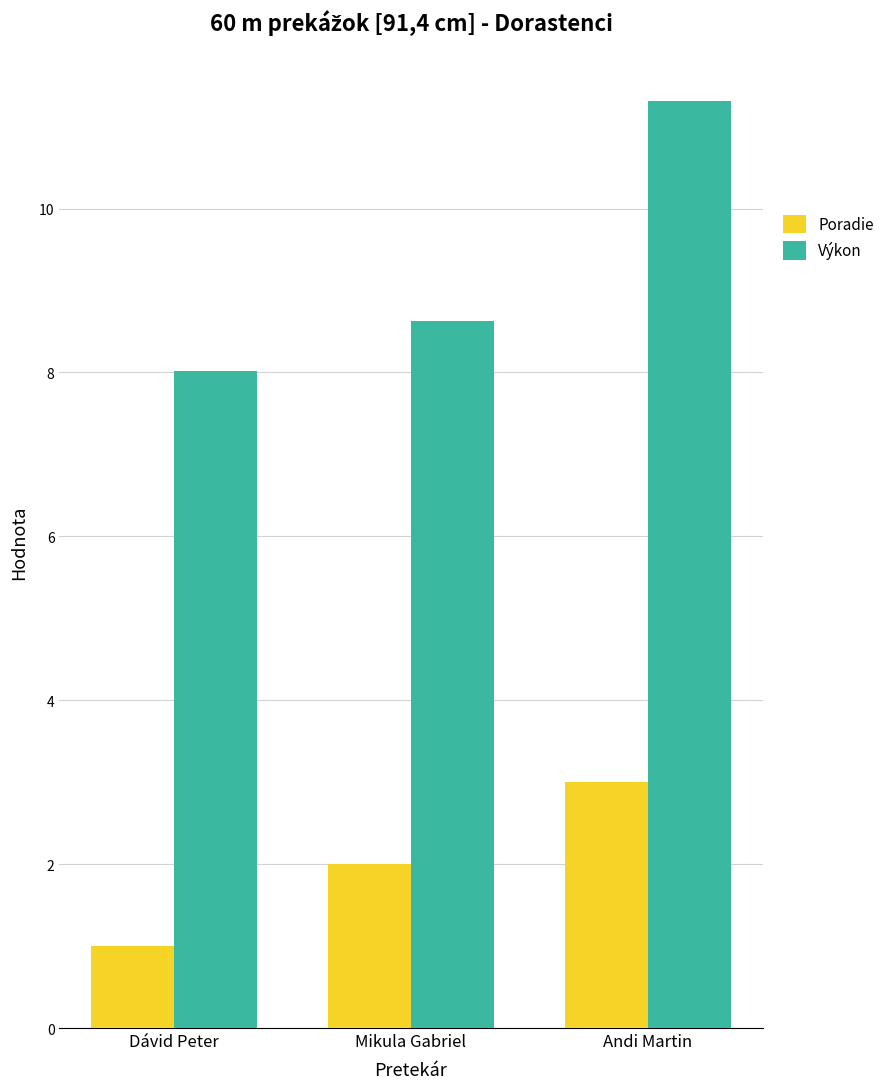

What is the value of the Výkon bar at the 3rd from the left?

11.3